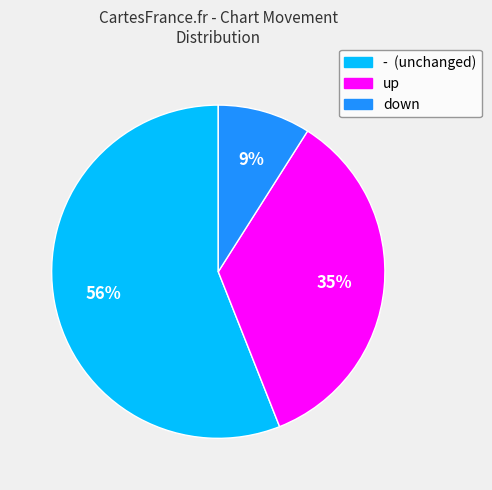

Is down the majority of the pie?

No